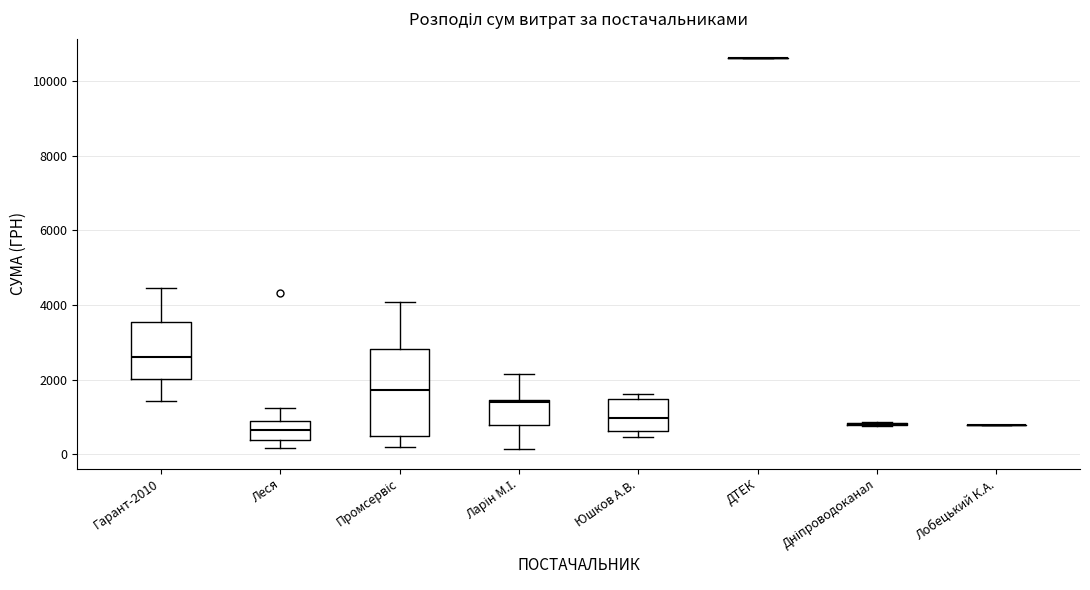

Reading left to right, read every box against the y-axis: the position of its median line, the range the box covers, and the ends of its whiskers. The values are not printed on the chart, so give them approximately, as read against the axis.

Гарант-2010: median 2600, box 2000 to 3600, whiskers 1400 to 4400
Леся: median 600, box 400 to 800, whiskers 200 to 1200
Промсервіс: median 1800, box 400 to 2800, whiskers 200 to 4000
Ларін М.І.: median 1400 (just below the box's upper edge), box 800 to 1400, whiskers 200 to 2200
Юшков А.В.: median 1000, box 600 to 1400, whiskers 400 to 1600
ДТЕК: box collapsed to a line at 10600, whiskers 10600 to 10600
Дніпроводоканал: box collapsed to a line at 800, whiskers 800 to 800
Лобецький К.А.: box collapsed to a line at 800, whiskers 800 to 800